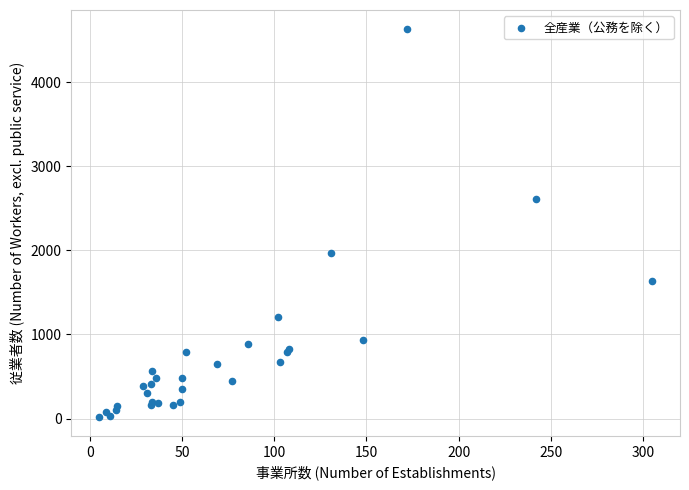

What Y value in the scatter plot is closest to 2325?

2614